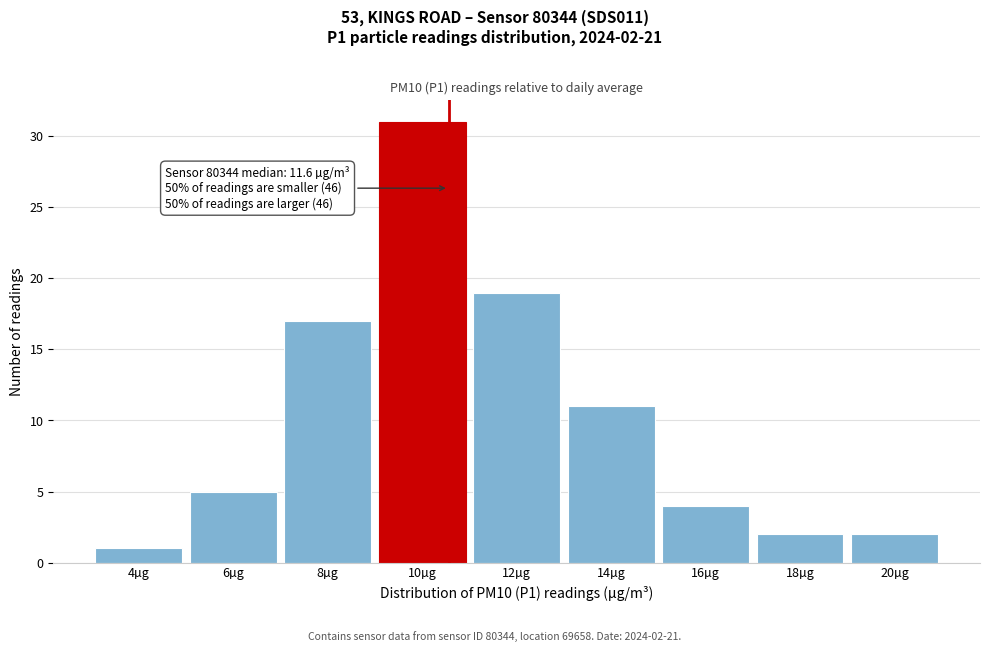

Reading left to right, extract all data points from this chart.

1	5	17	31	19	11	4	2	2